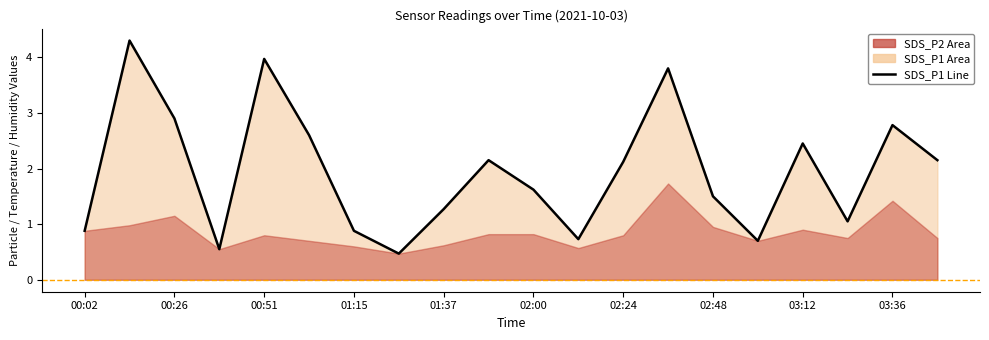

Where is the first local maximum?

00:26